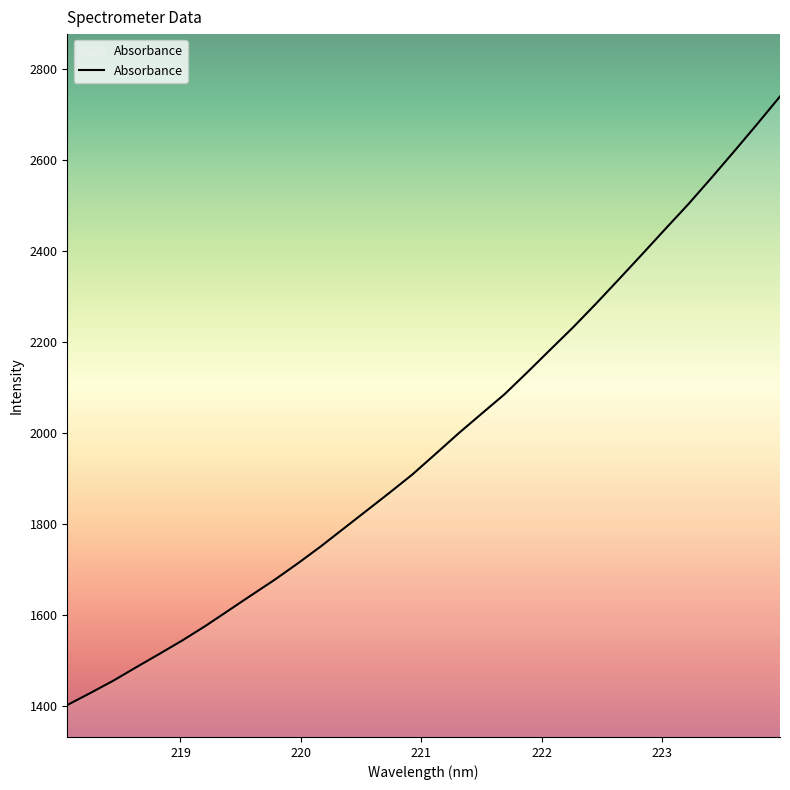

What is the greatest value displayed?

2739.0